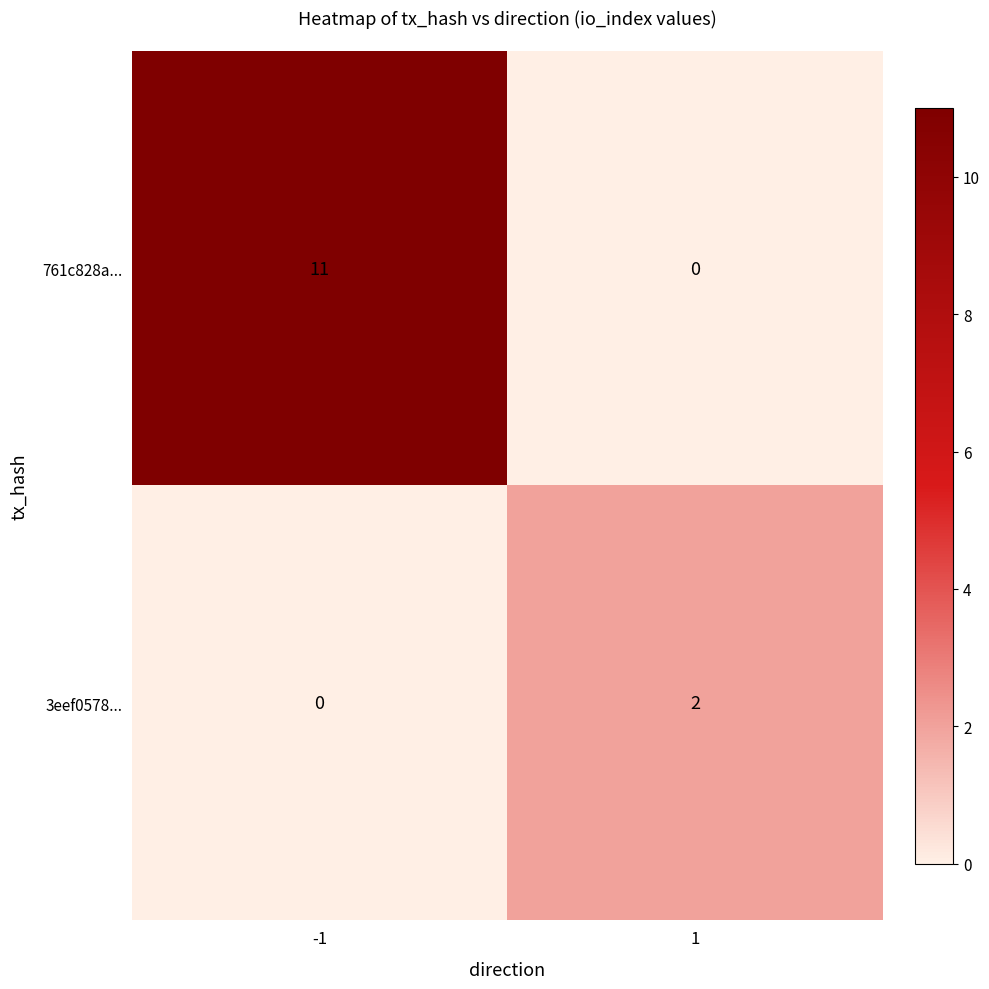

At how many categories does at least one series exceed 3?

1